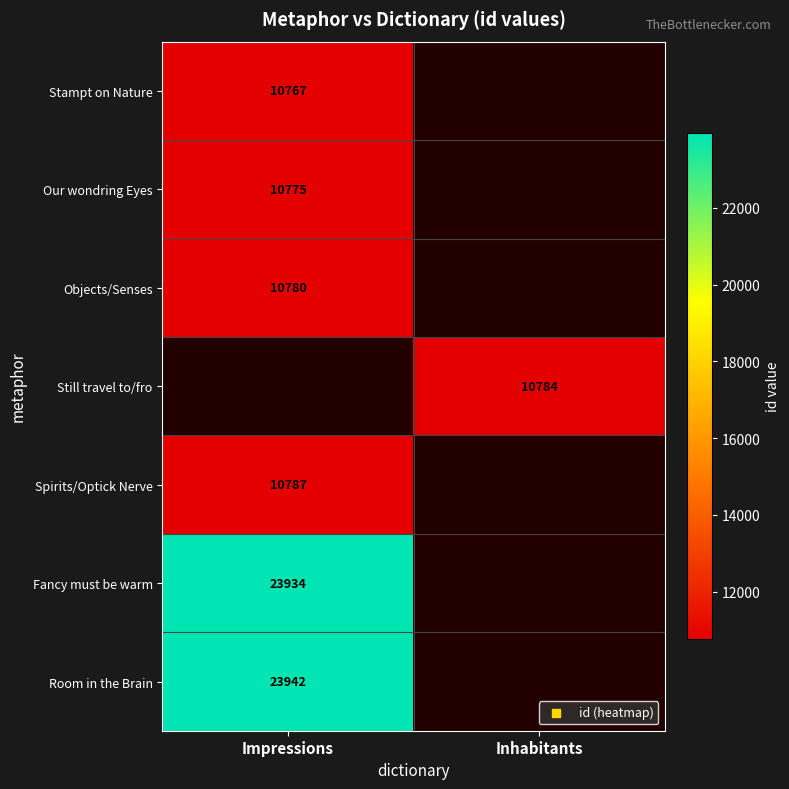

The Our wondring Eyes series shows 5117 at Impressions. True or false?

False